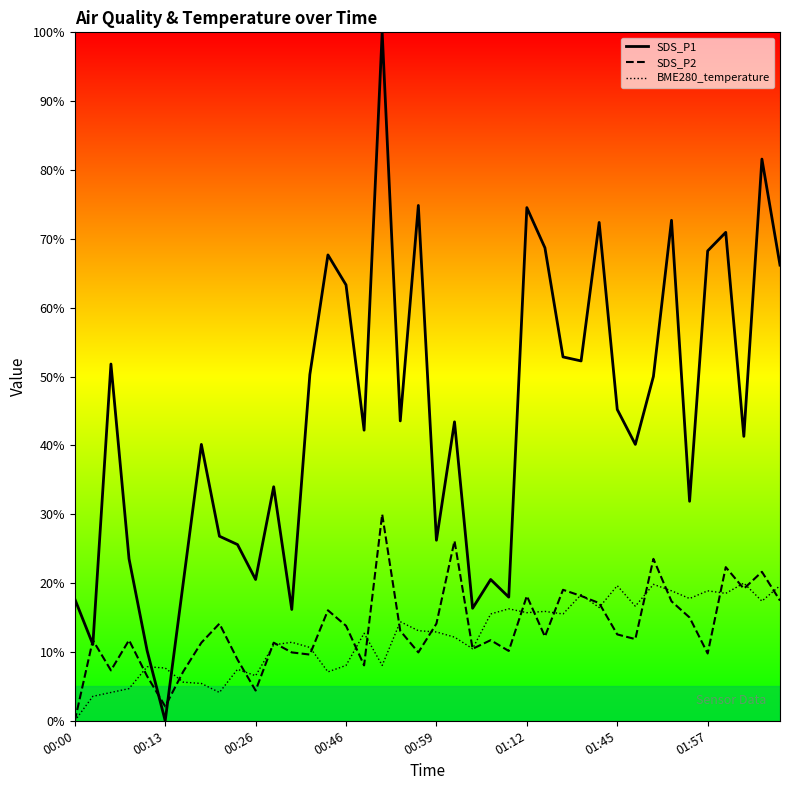

True or false: BME280_temperature has a value of 0.0 at 00:00.

True